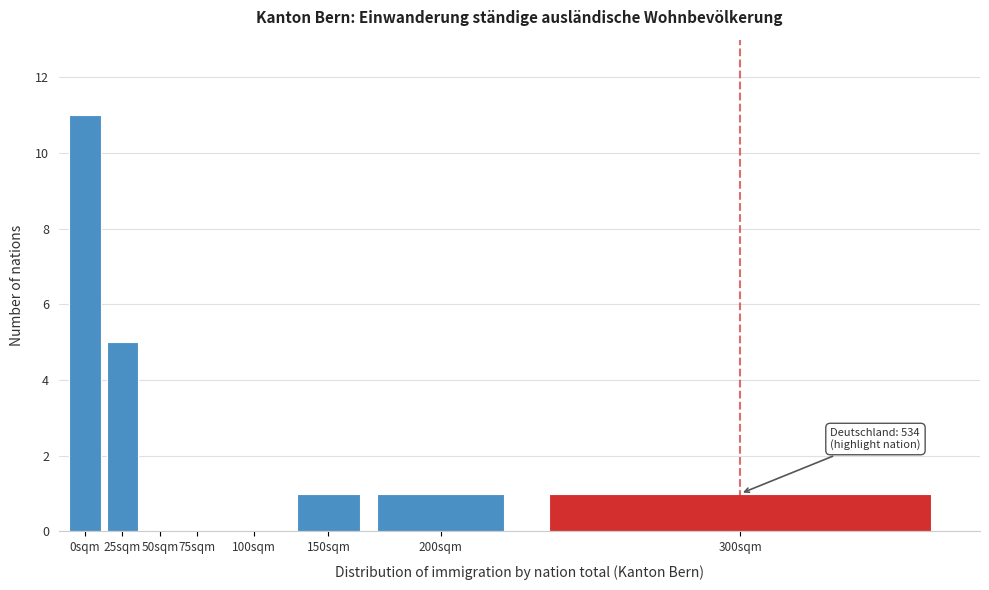

Reading left to right, list all the values displayed in this chart.

0sqm=11	25sqm=5	50sqm=0	75sqm=0	100sqm=0	150sqm=1	200sqm=1	300sqm=1